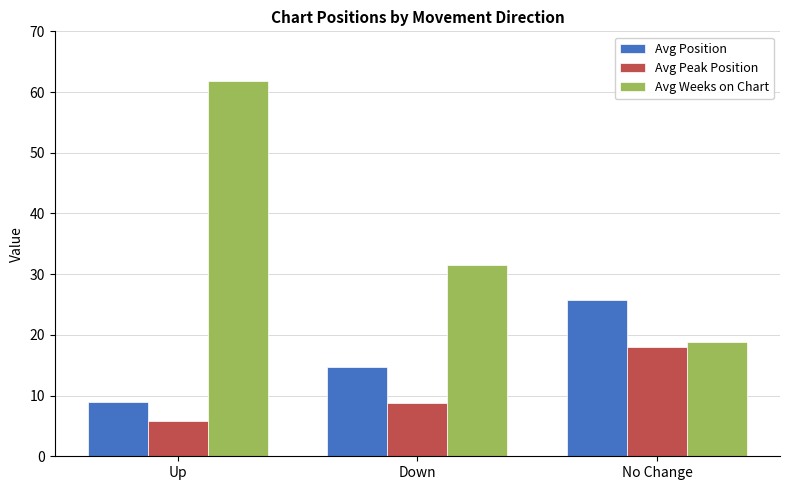

Where does the Avg Weeks on Chart series first go above 31?

Up